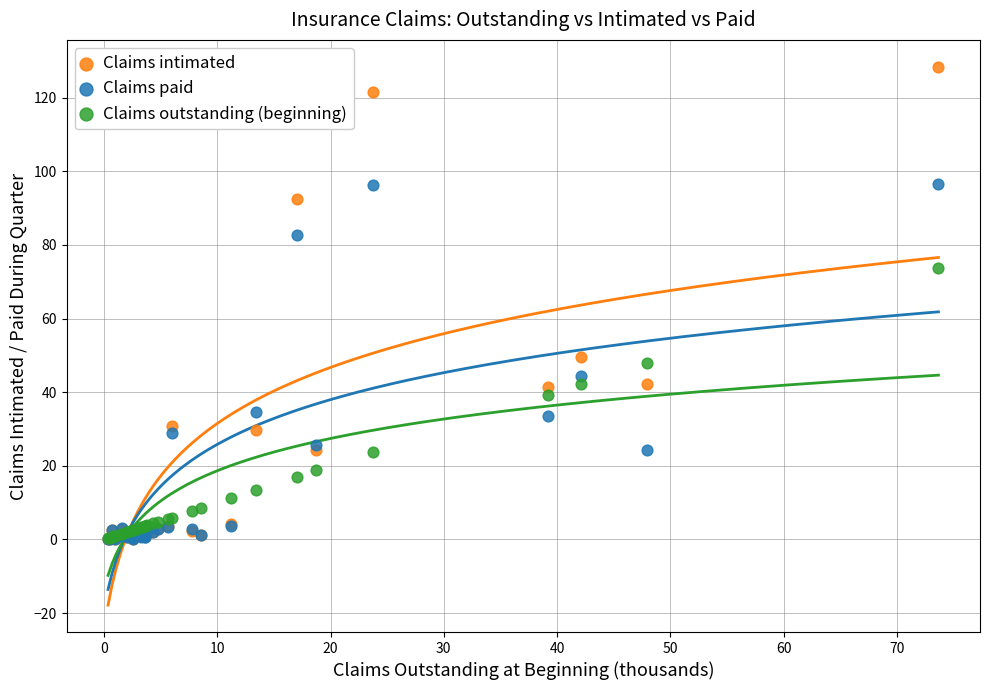

In the Claims intimated series, what Y value is closest to 64?

49.7